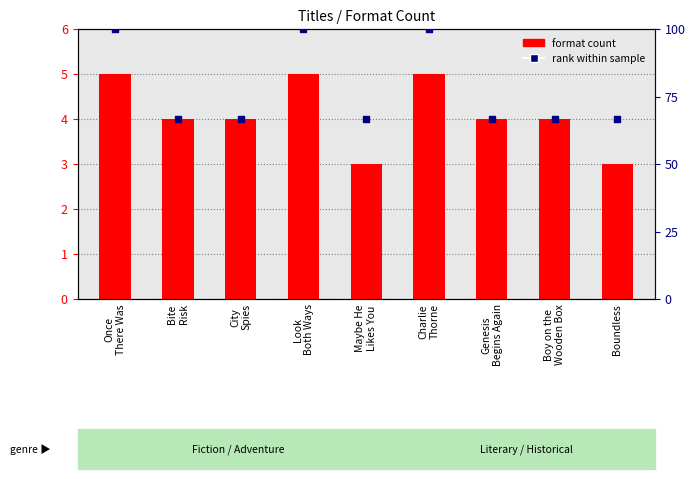

Which series has the largest Y range (max minus min)?

rank within sample